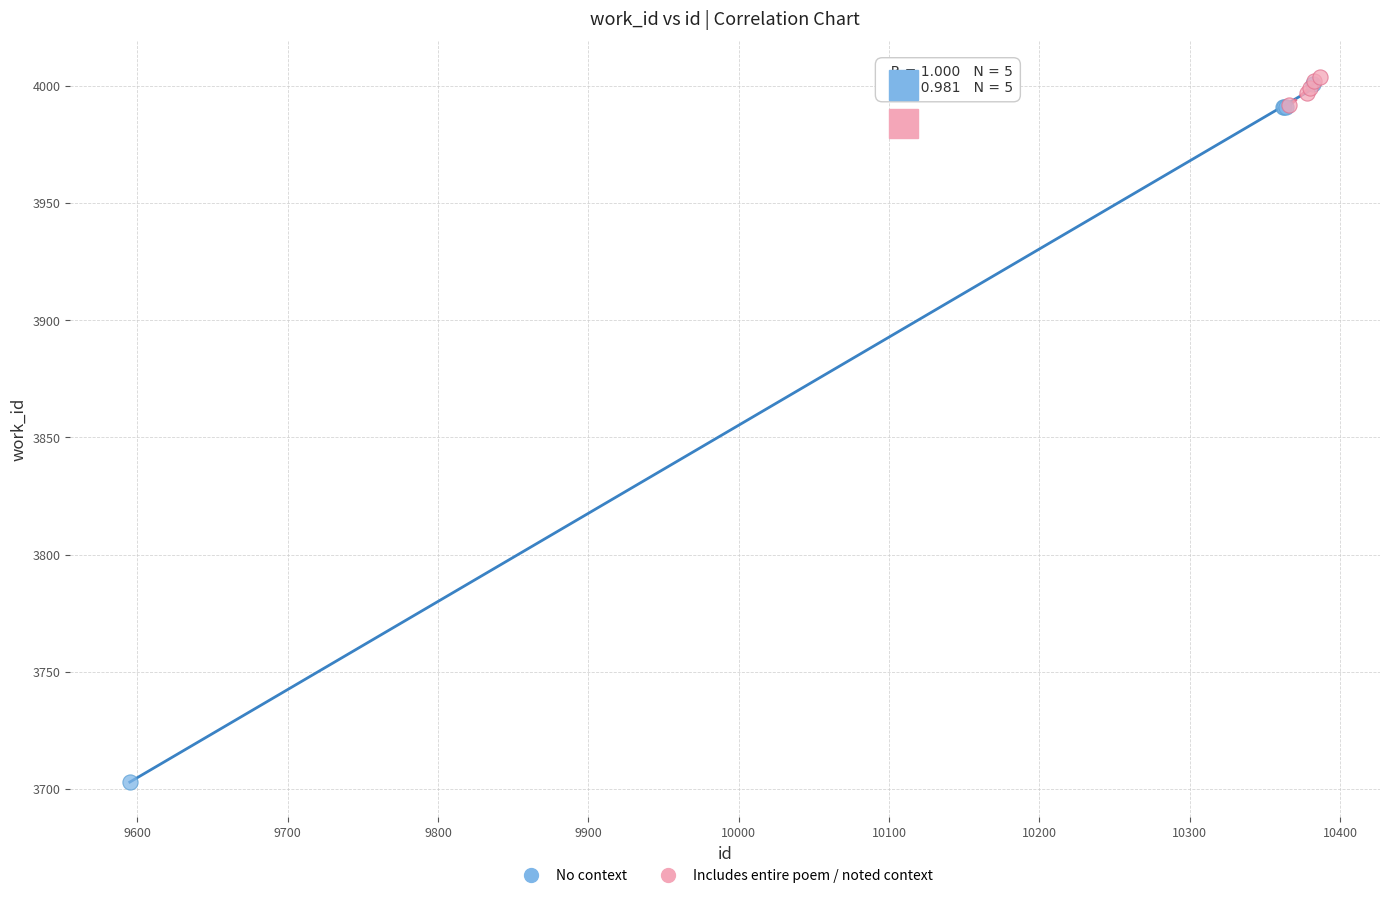

What are all the series names shown in the legend?

No context, Includes entire poem / noted context